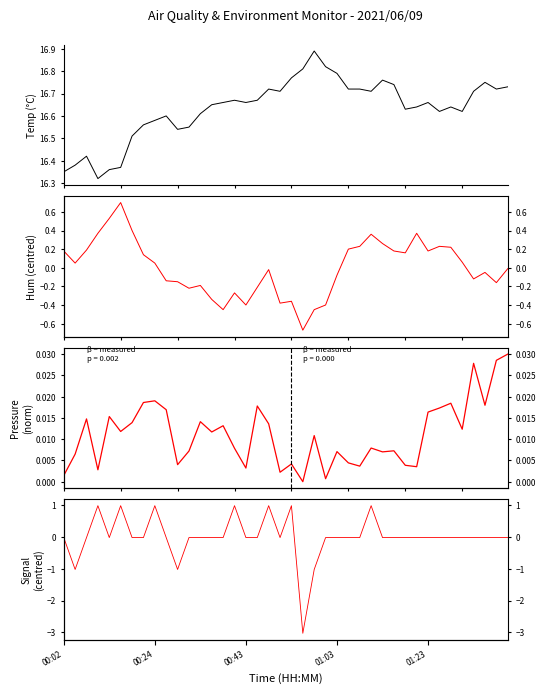

Between 35 and 37, which is larger?

37